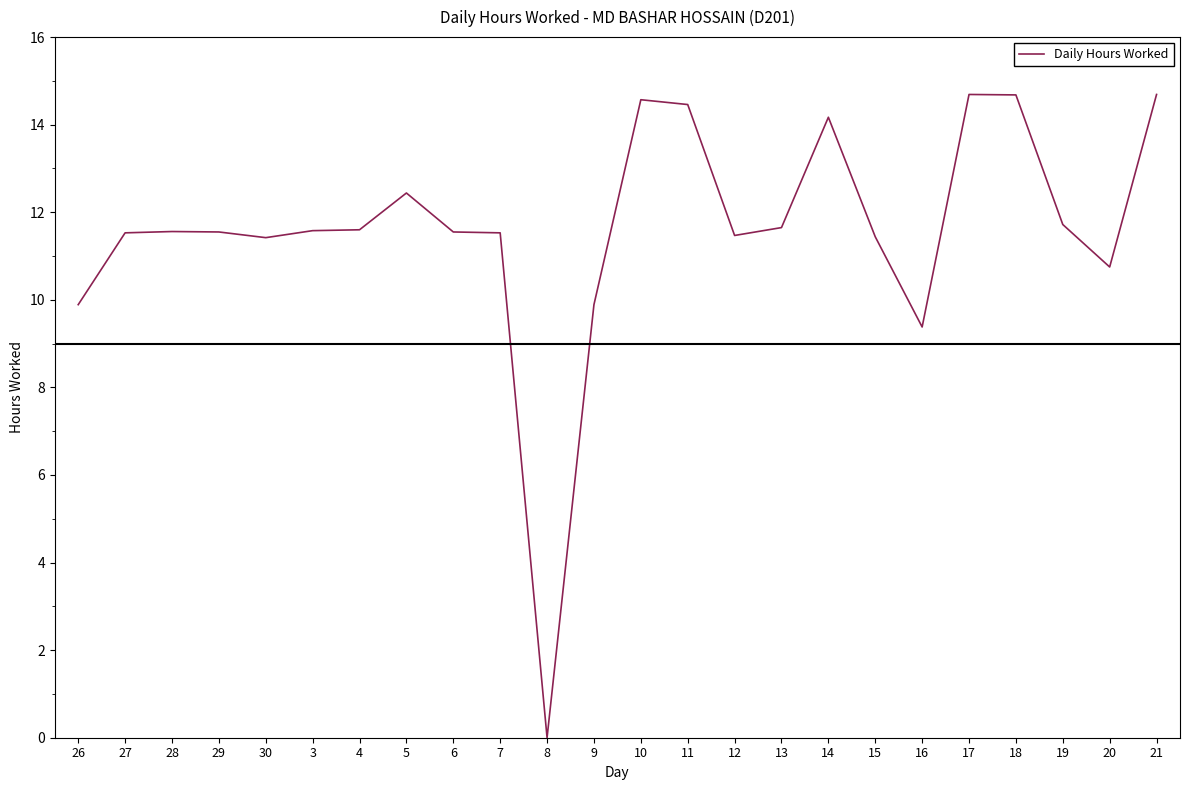

What is the change in value from 26 to 6?

+1.7